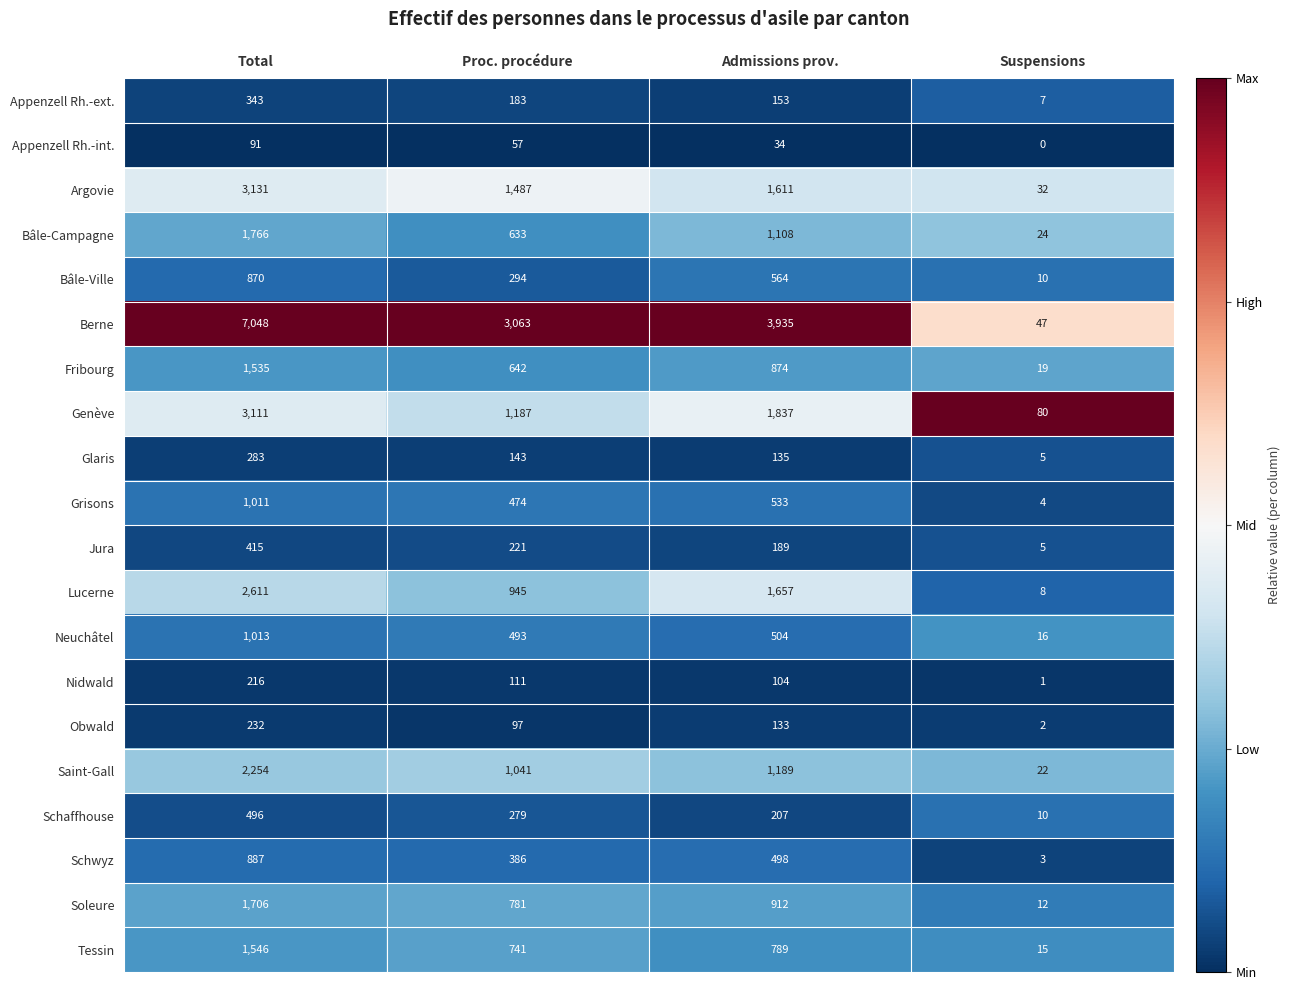

What is the lowest value of the Berne series?

47